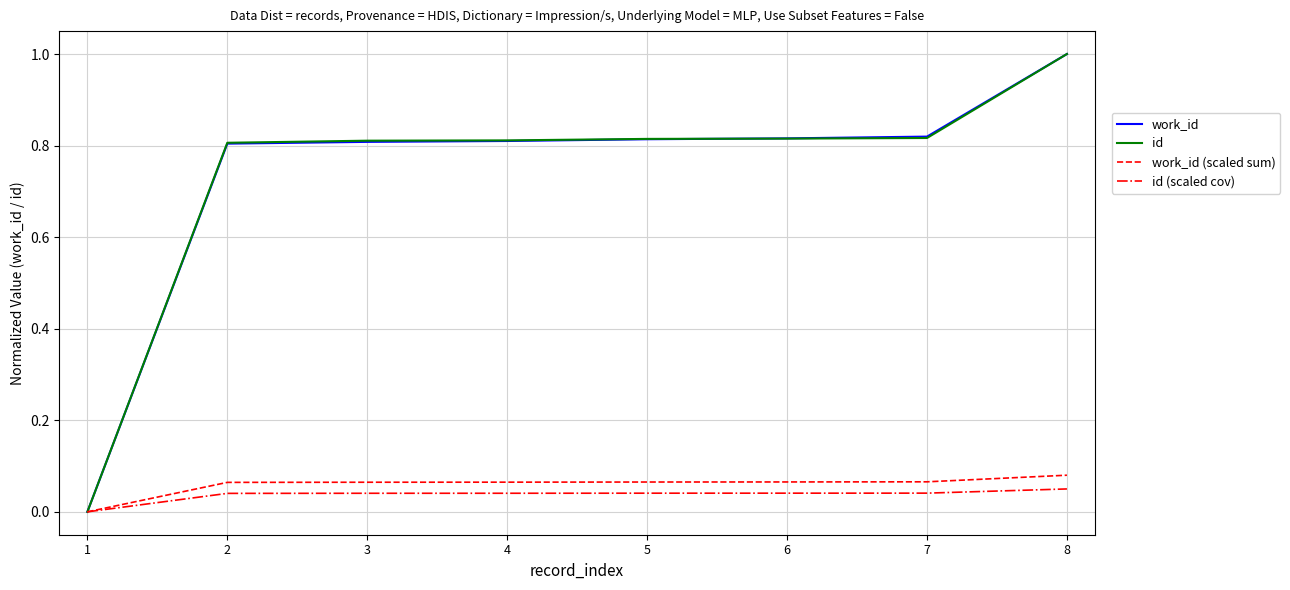

Count the work_id (scaled sum) values in the range 0 to 1.

8